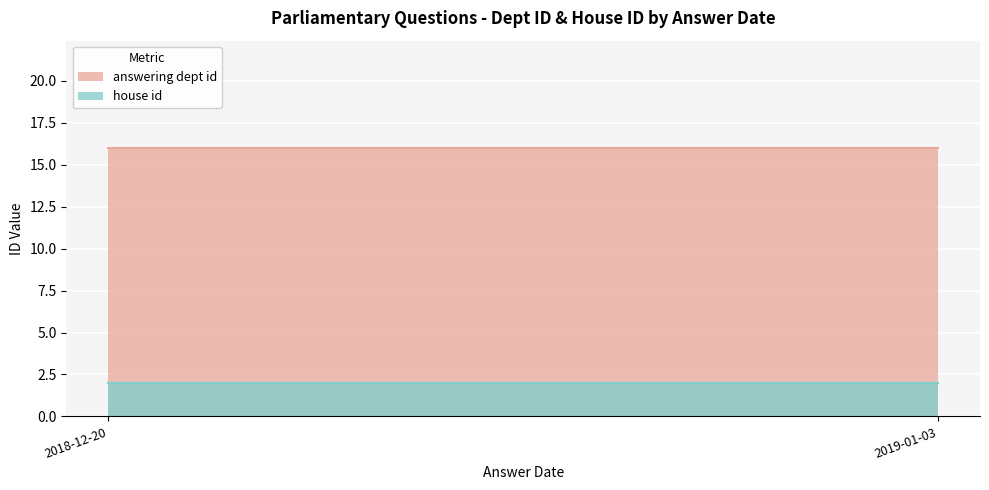

What is the minimum value shown in the chart?

2